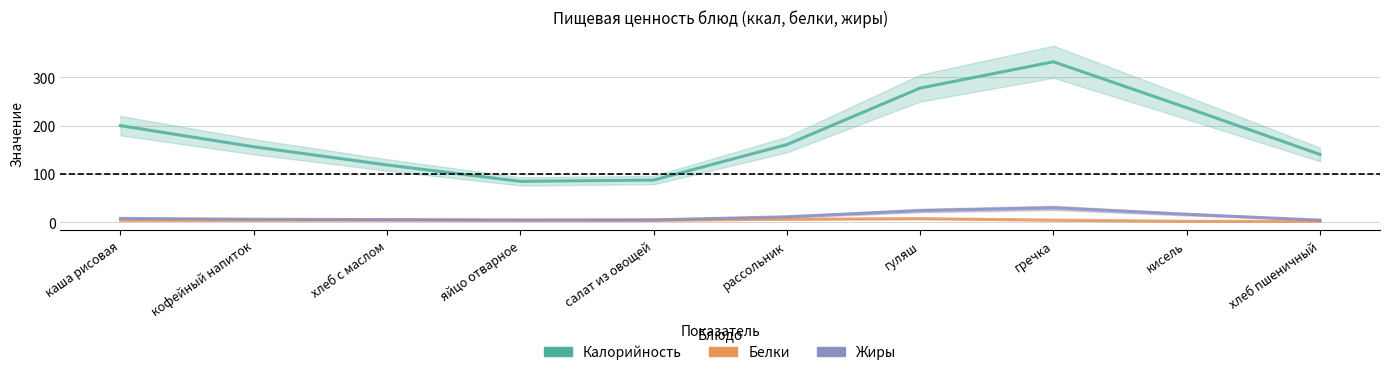

What position from the right is салат из овощей?

6